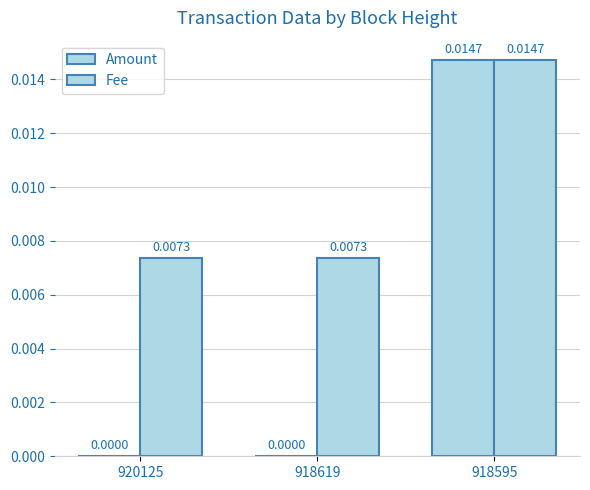

How many data points does each series have?

3